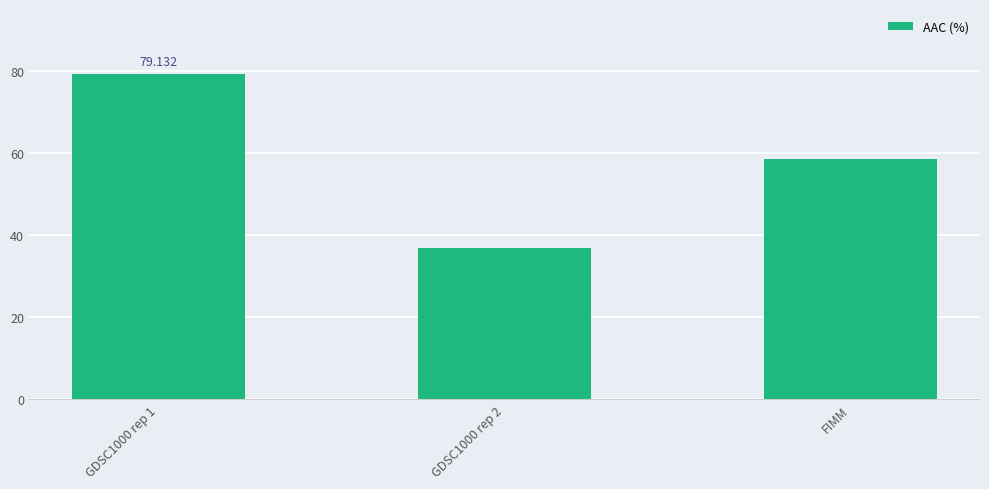

What is the label of the 1st bar from the left?

GDSC1000 rep 1